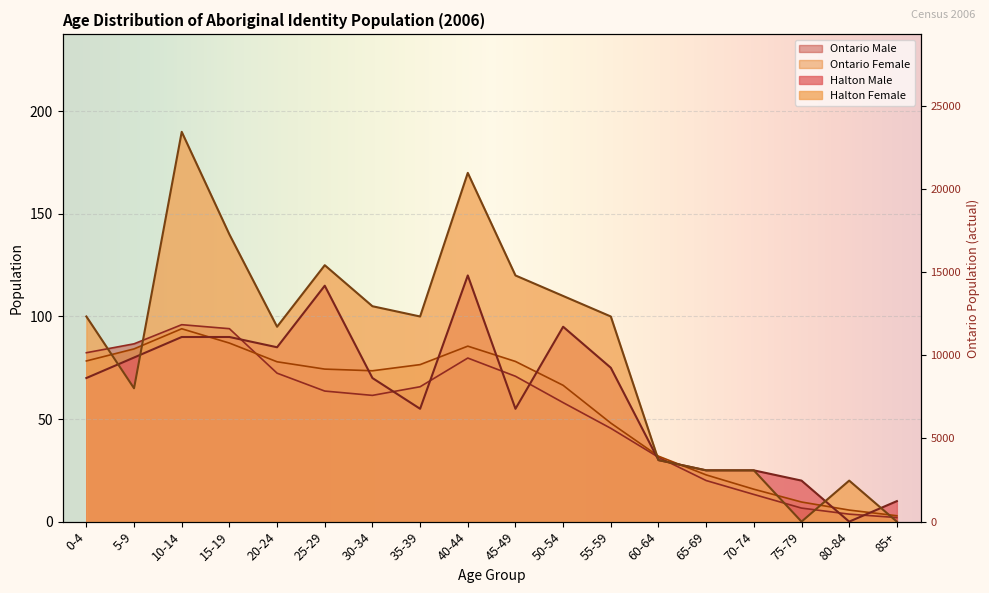

What is the label of the 4th point from the left?

15-19